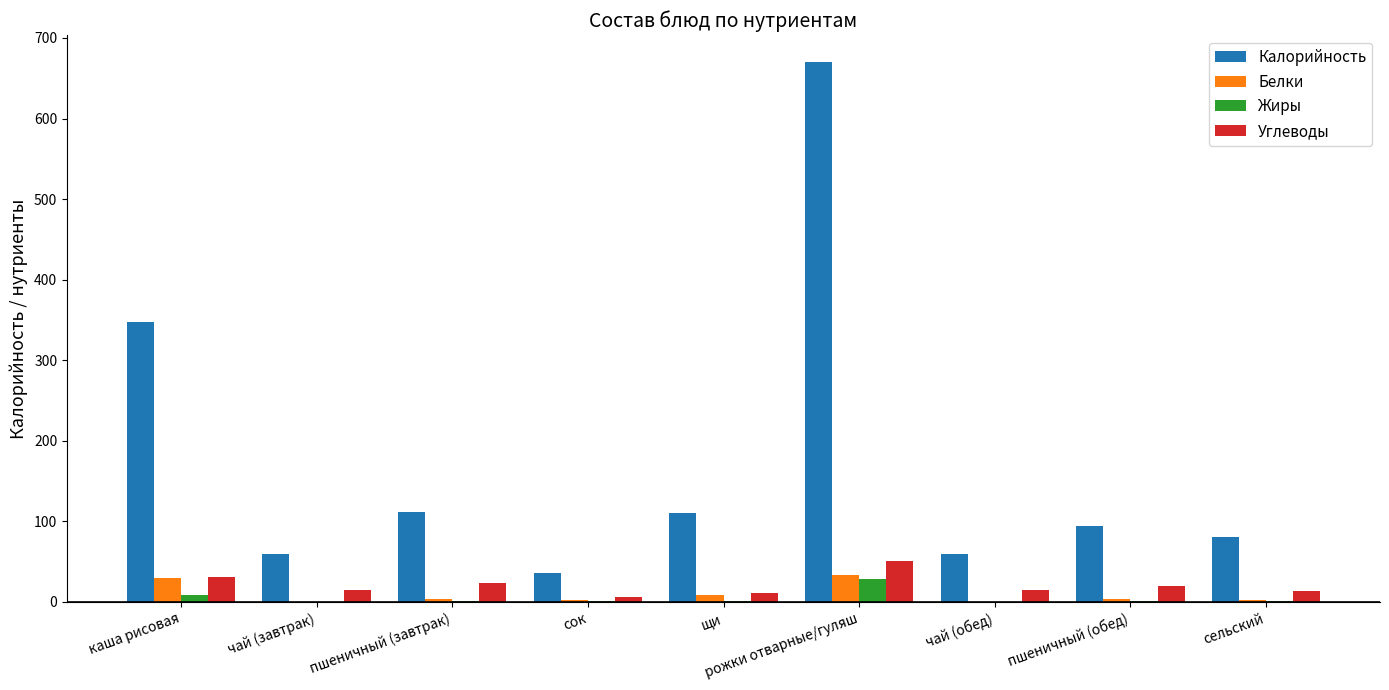

What is the highest value of the Жиры series?

28